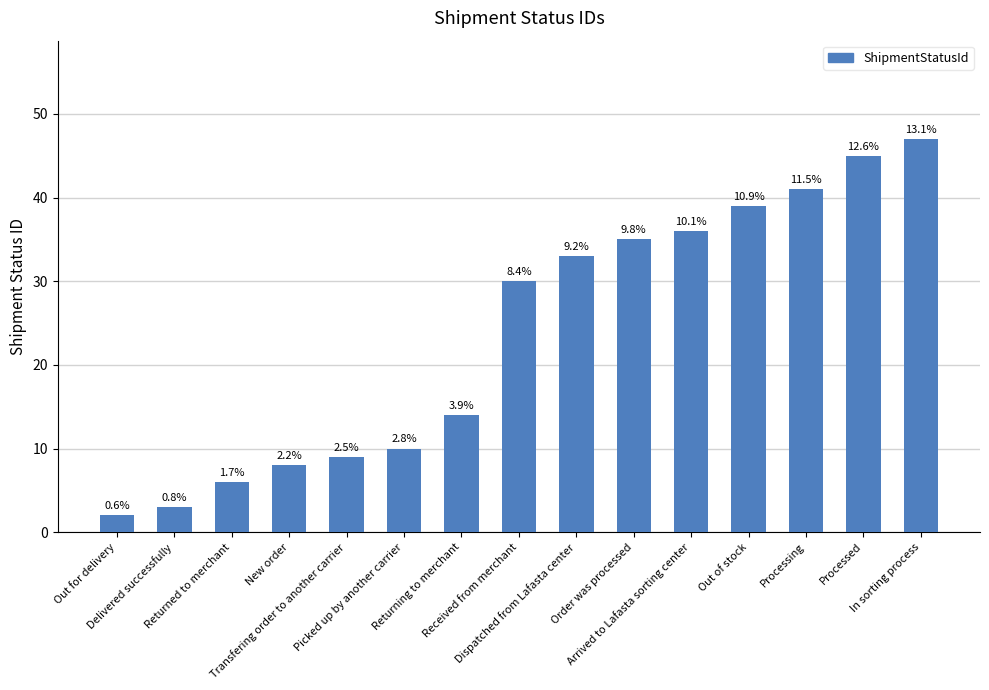

Are the bars horizontal?

No